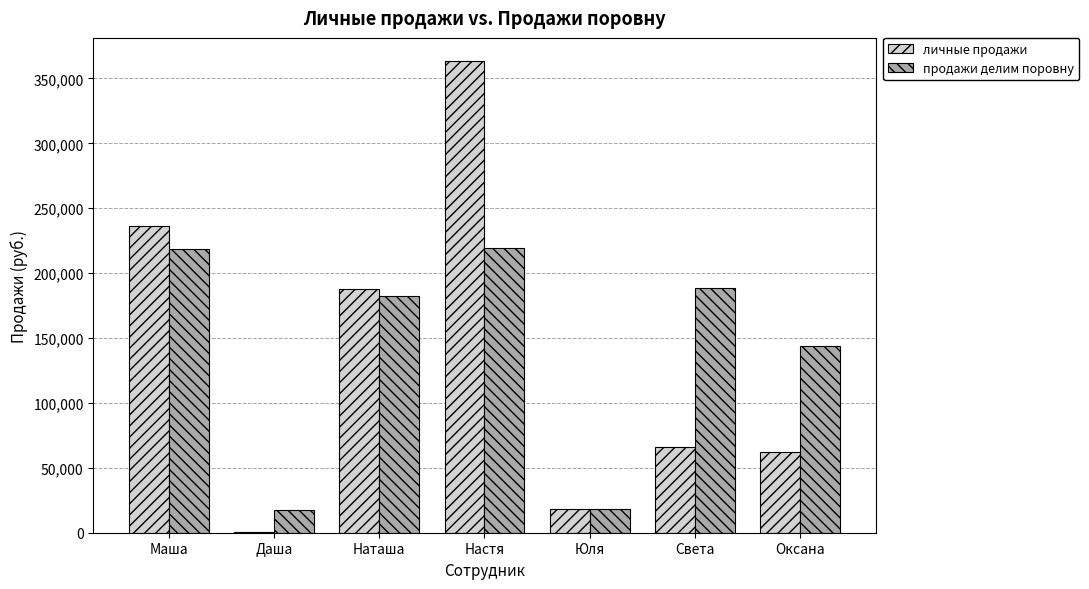

At which category does the chart reach its peak across all series?

Настя